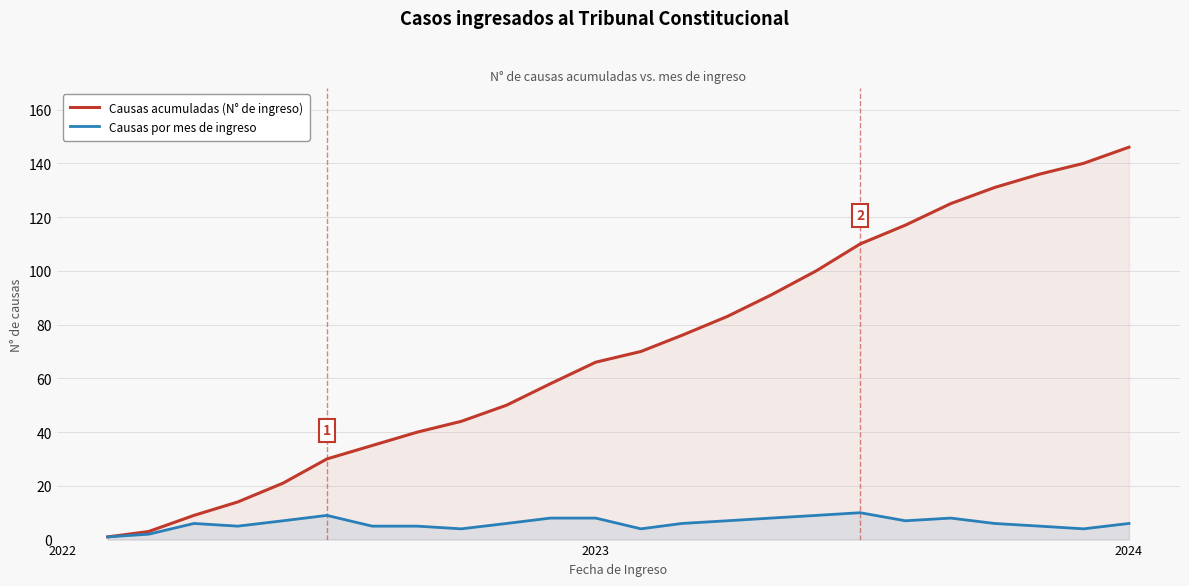

Which series has the largest total across all categories?

Causas acumuladas (N° de ingreso)